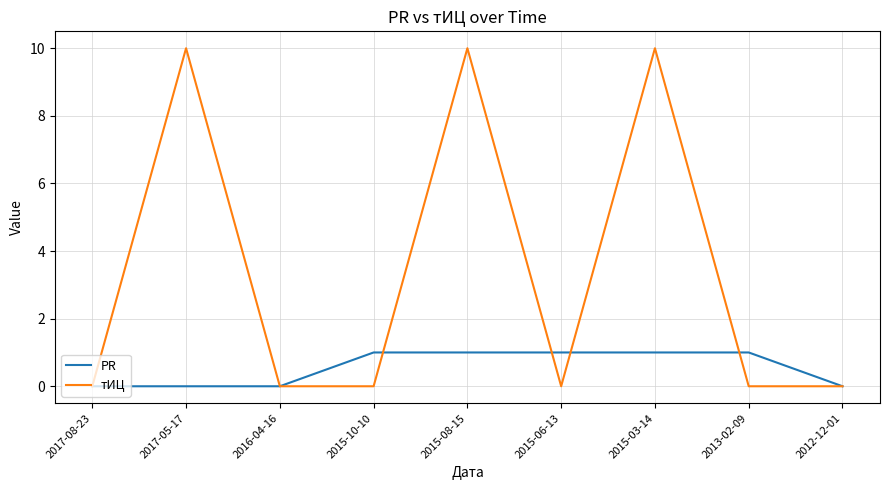

Reading left to right, extract all data points from this chart.

PR: 0	0	0	1	1	1	1	1	0
тИЦ: 0	10	0	0	10	0	10	0	0